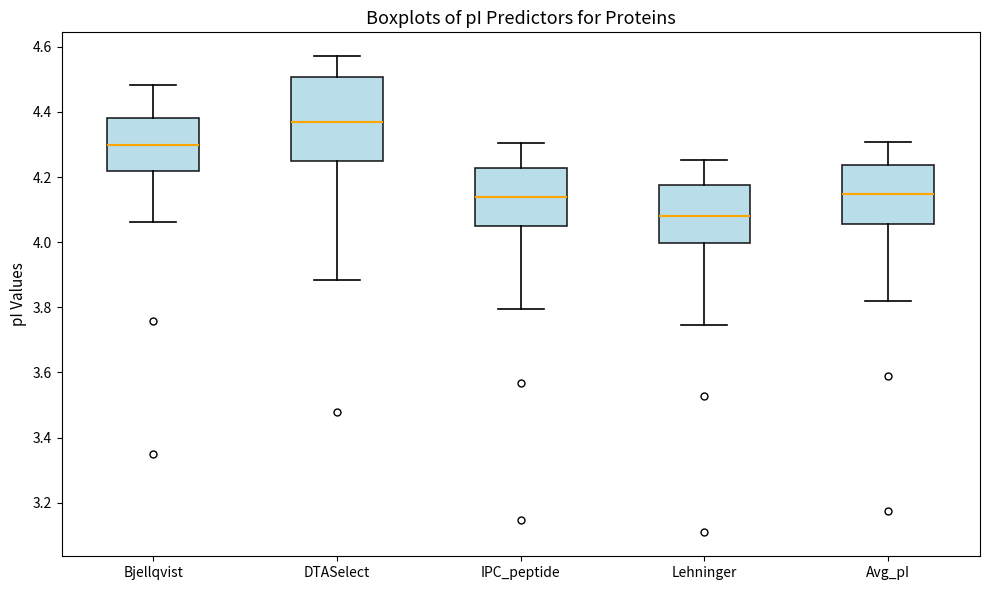

Which box's median line is the lowest?

Lehninger